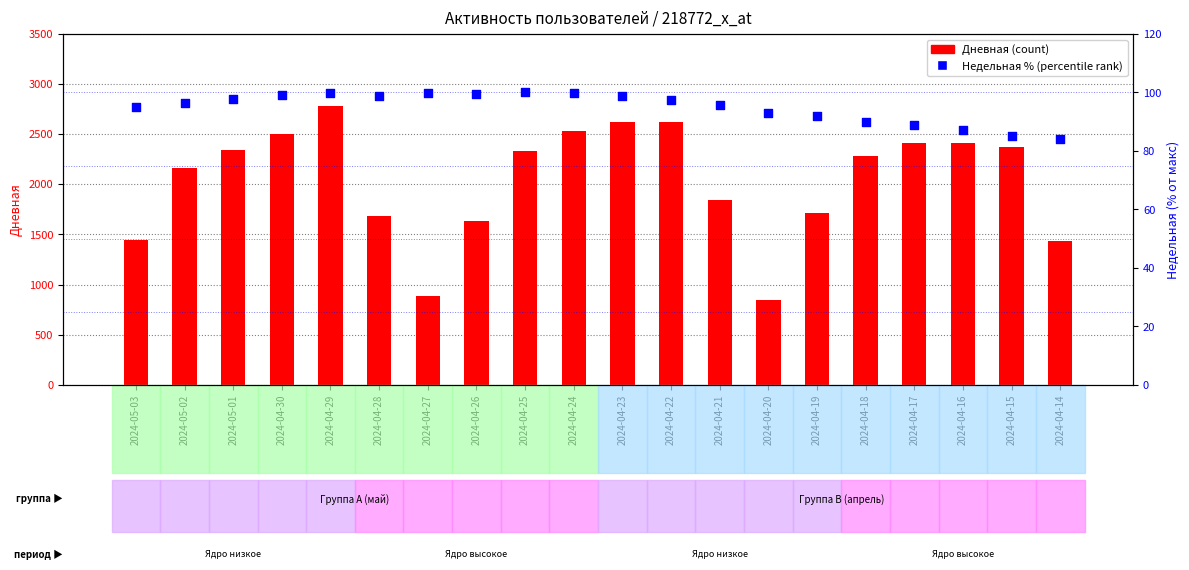

At which category is the sum across all series the highest?

2024-04-29